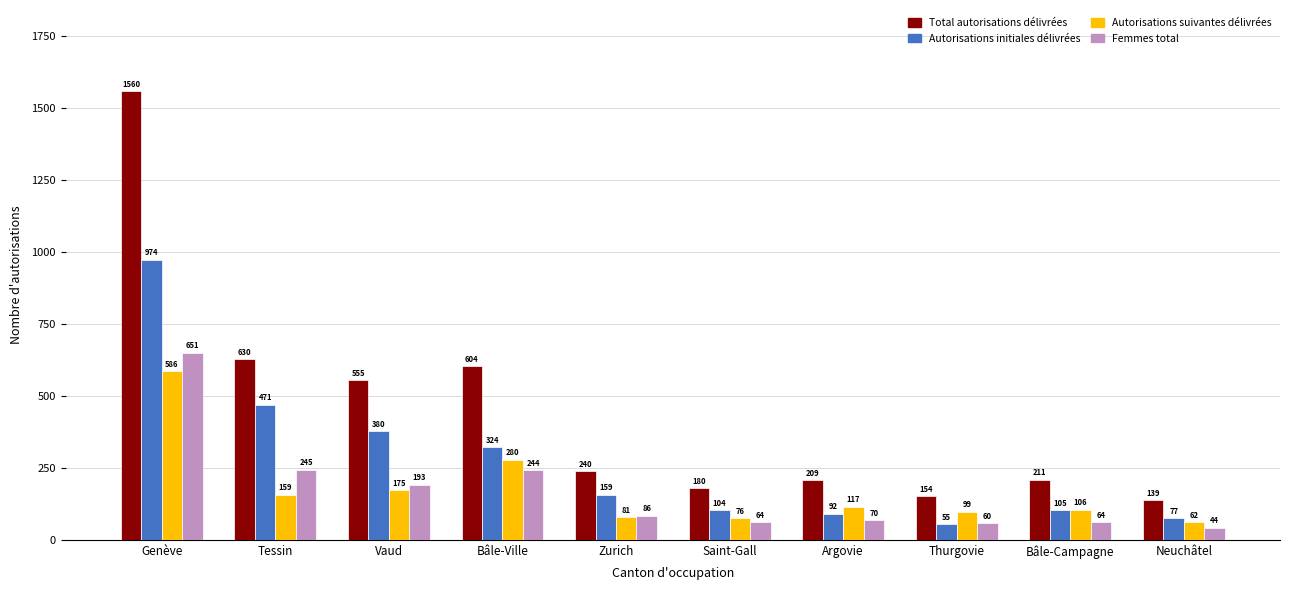

How many groups of bars are there?

10